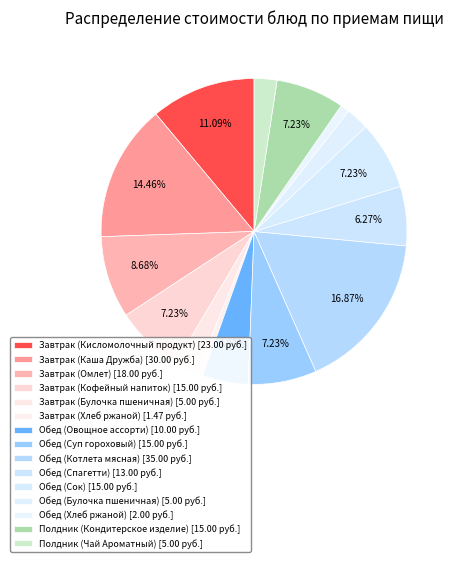

Which slice is the smallest?

Завтрак (Хлеб ржаной)